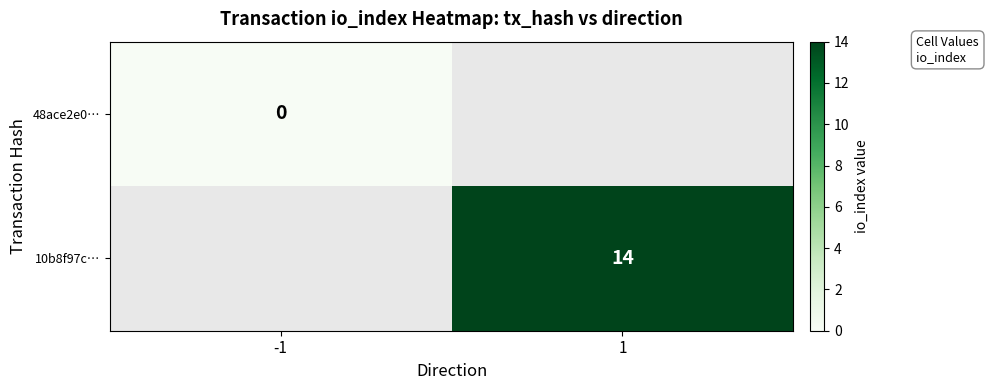

Which label corresponds to the largest value in the chart?

1